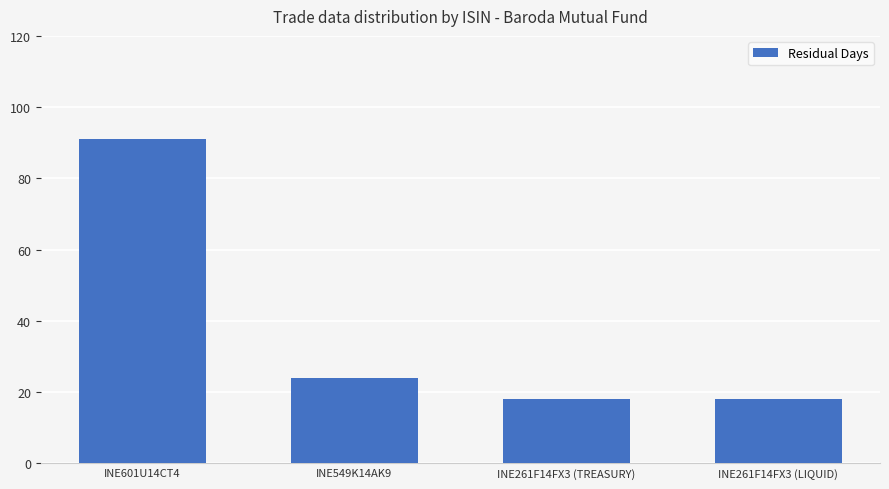

What is the label of the 1st bar from the right?

INE261F14FX3 (LIQUID)